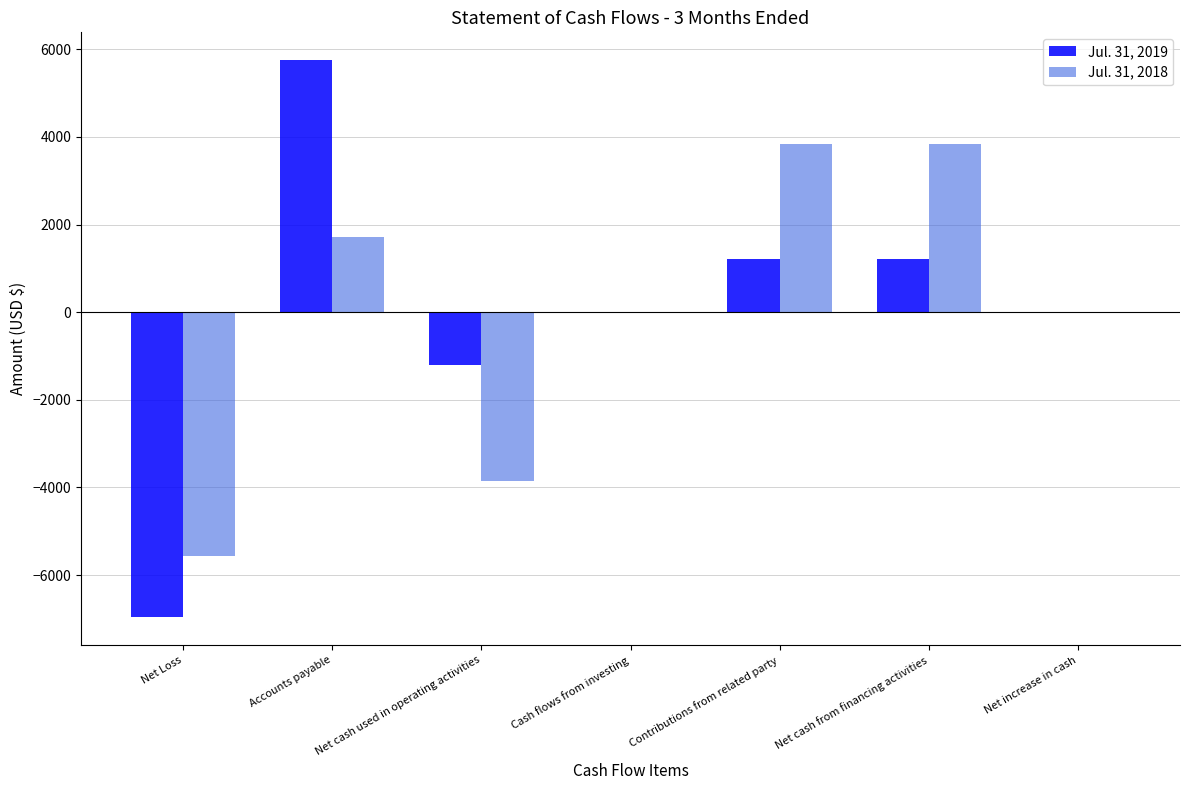

What is the greatest value displayed?

5750